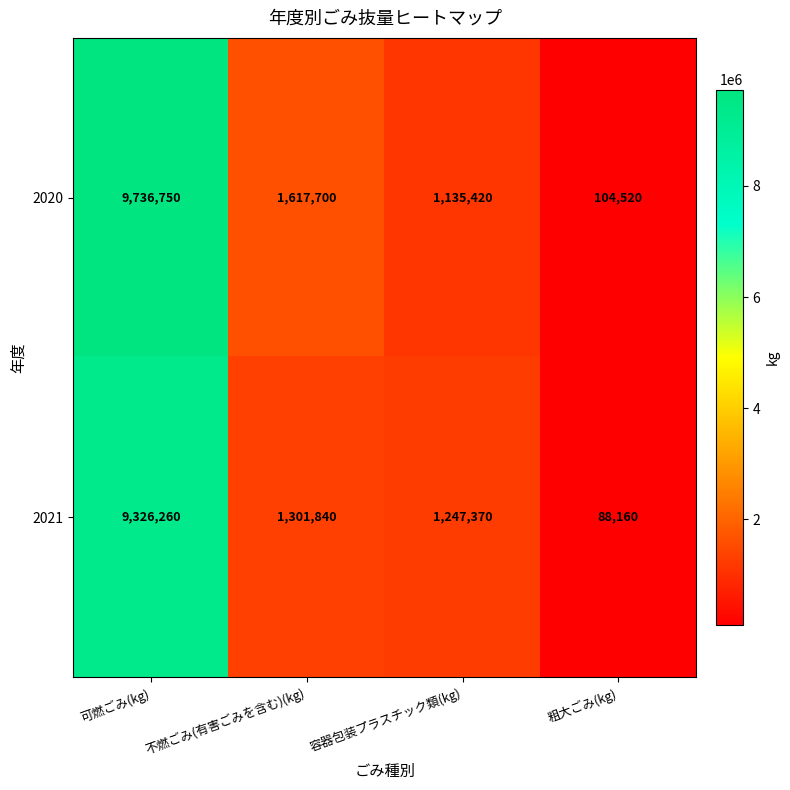

Reading left to right, list all the values displayed in this chart.

2020: 9736750	1617700	1135420	104520
2021: 9326260	1301840	1247370	88160